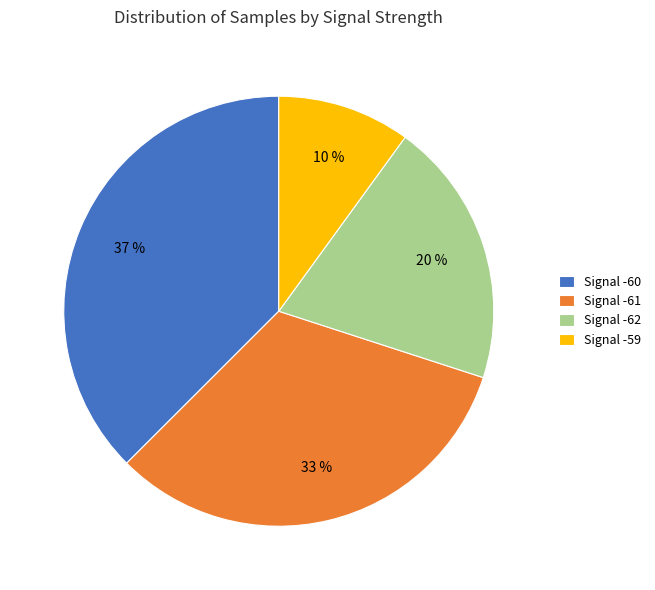

The Signal -61 slice represents 23% of the pie. True or false?

False